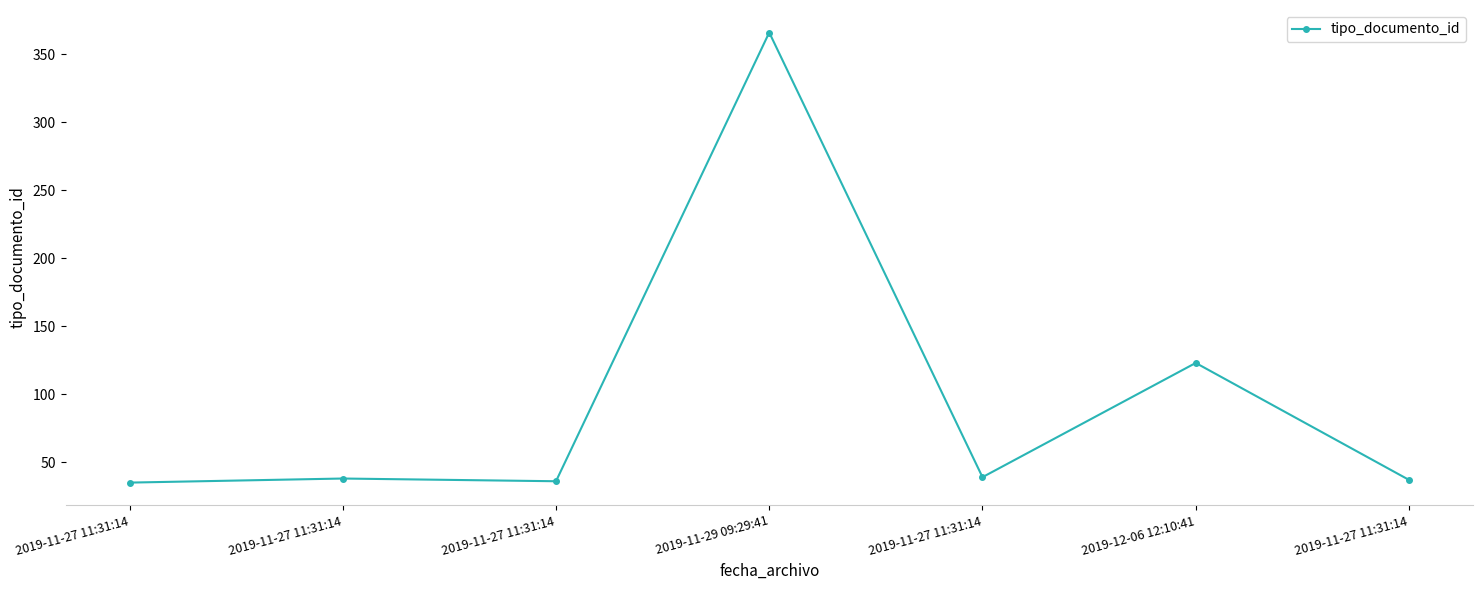

What is the change in value from 2019-11-27 11:31:14 to 2019-11-27 11:31:14?

+1